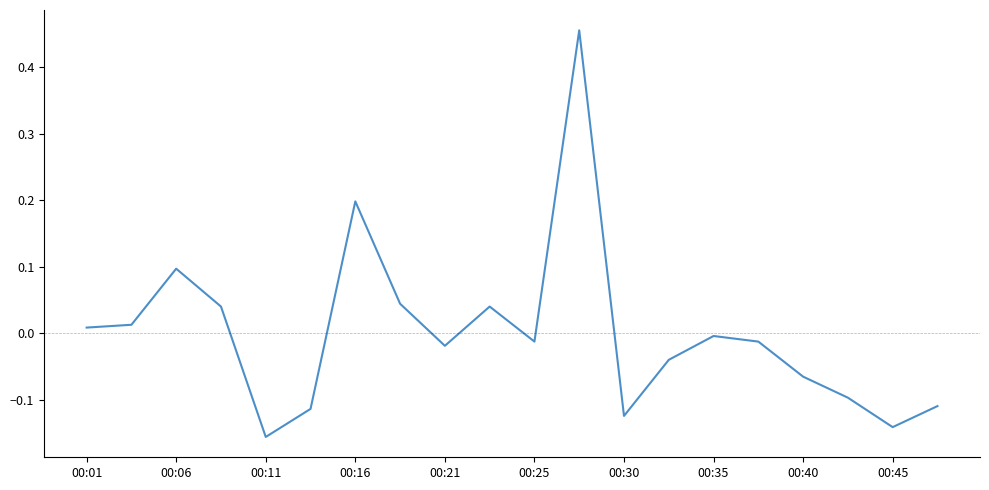

What is the difference between the maximum and minimum values?

0.6